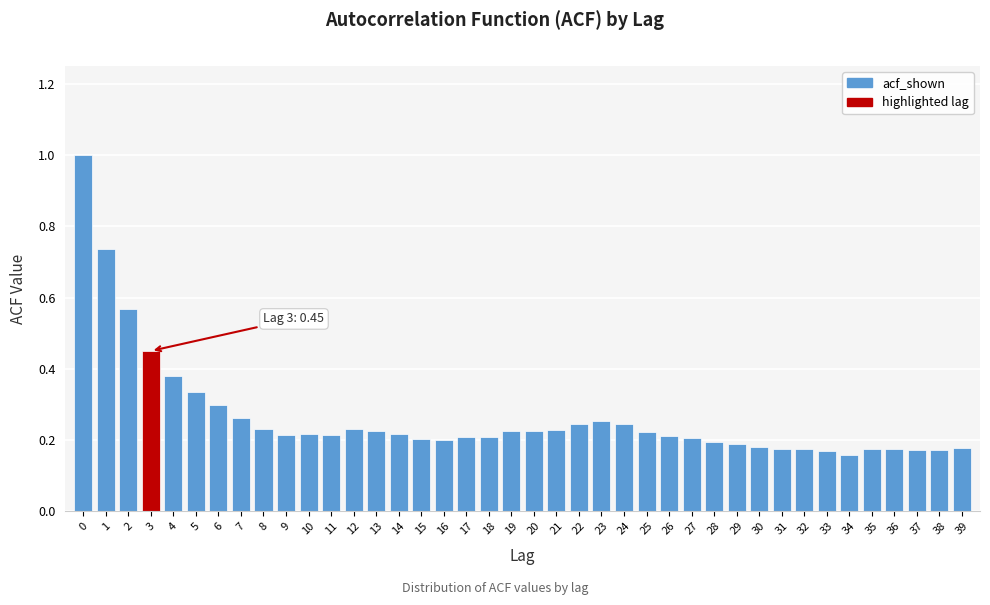

What is the value of the 1st bar from the left?

1.0